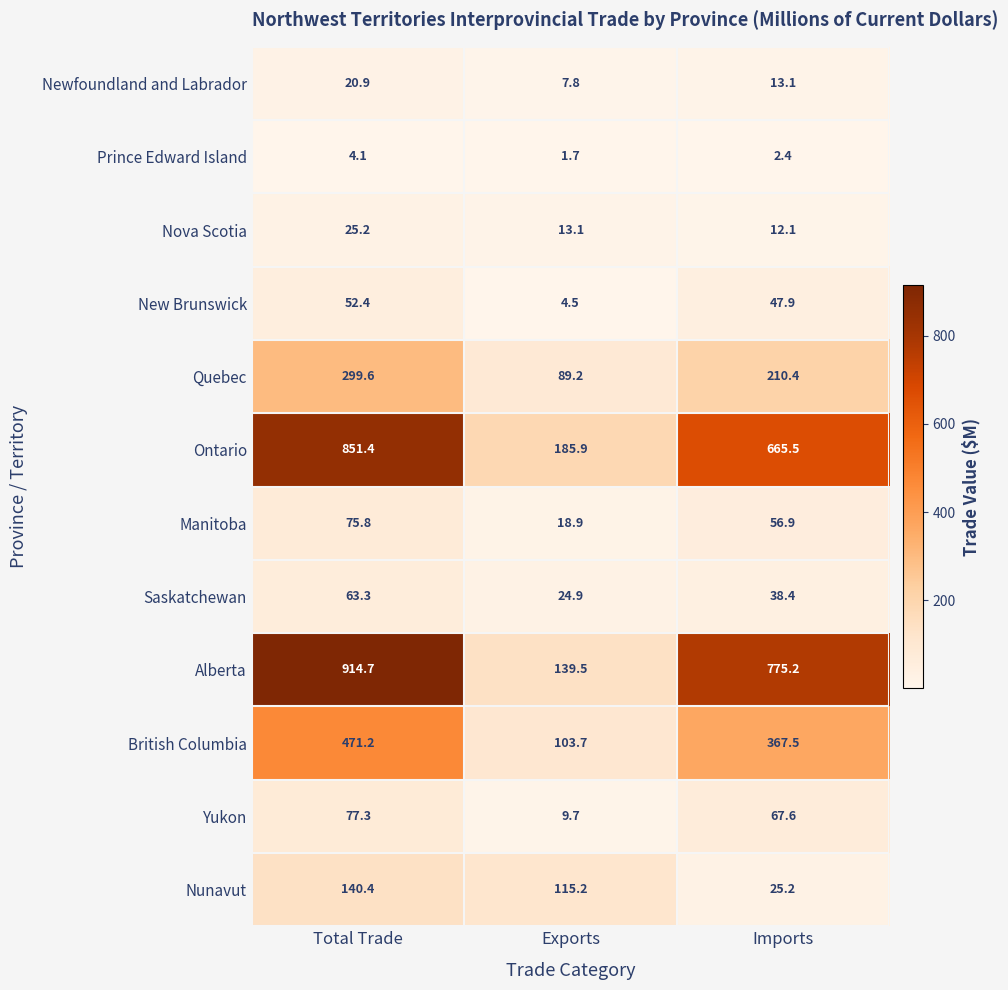

What is the difference between the maximum and minimum values in the Quebec series?

210.4